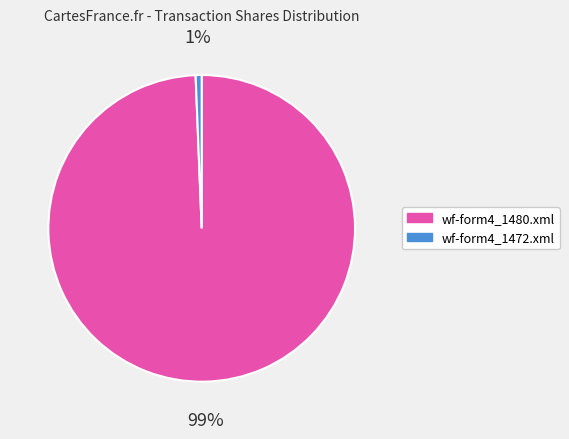

Is there any slice that represents more than half of the pie?

Yes